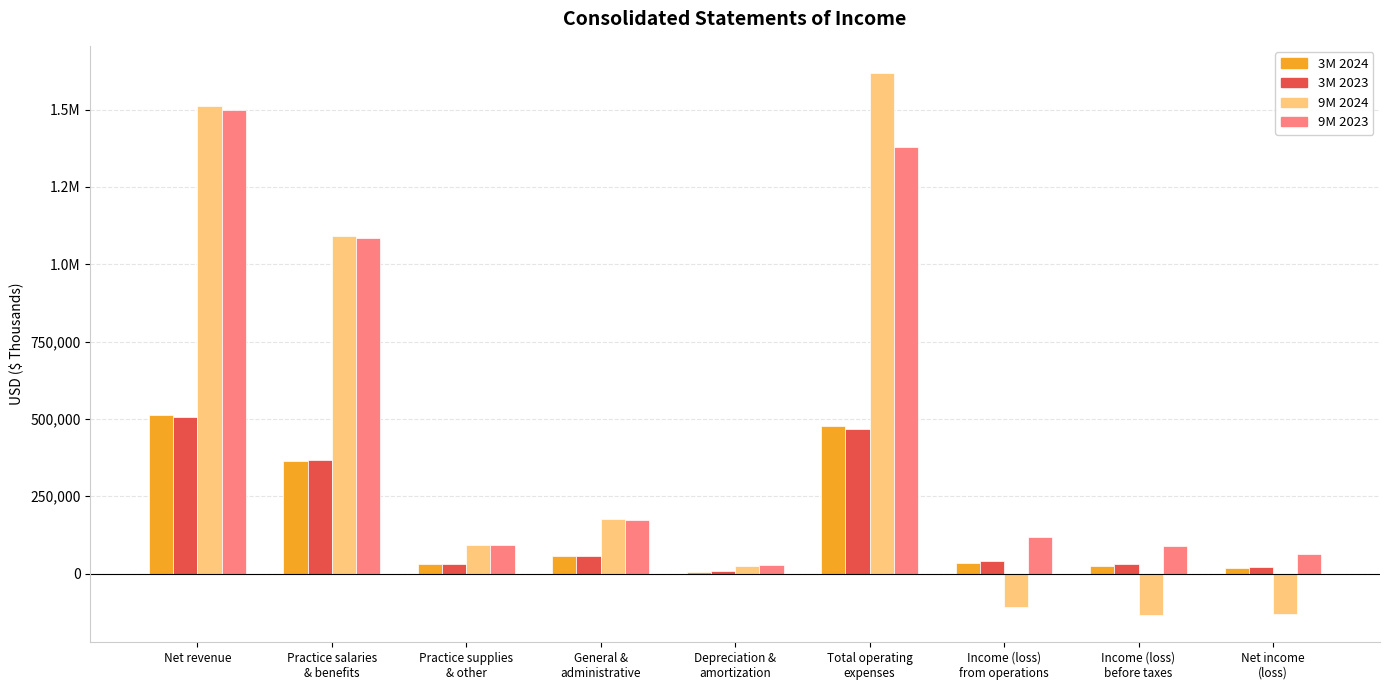

What is the sum of the 3M 2024 values at Total operating
expenses and Depreciation &
amortization?

483585